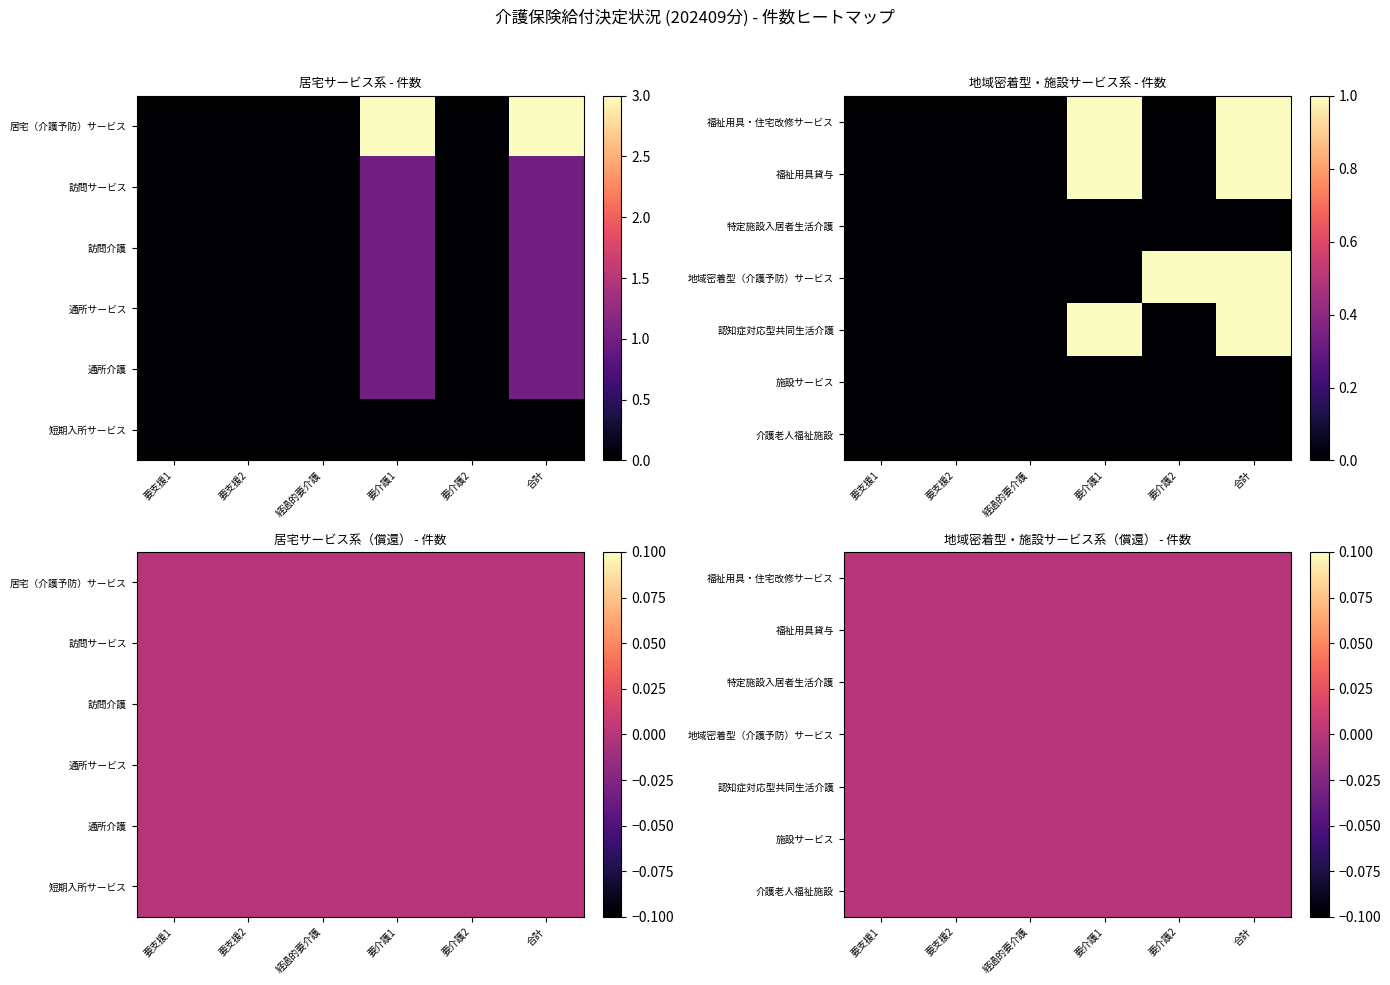

What is the difference between the maximum and minimum values in the 居宅（介護予防）サービス series?

3